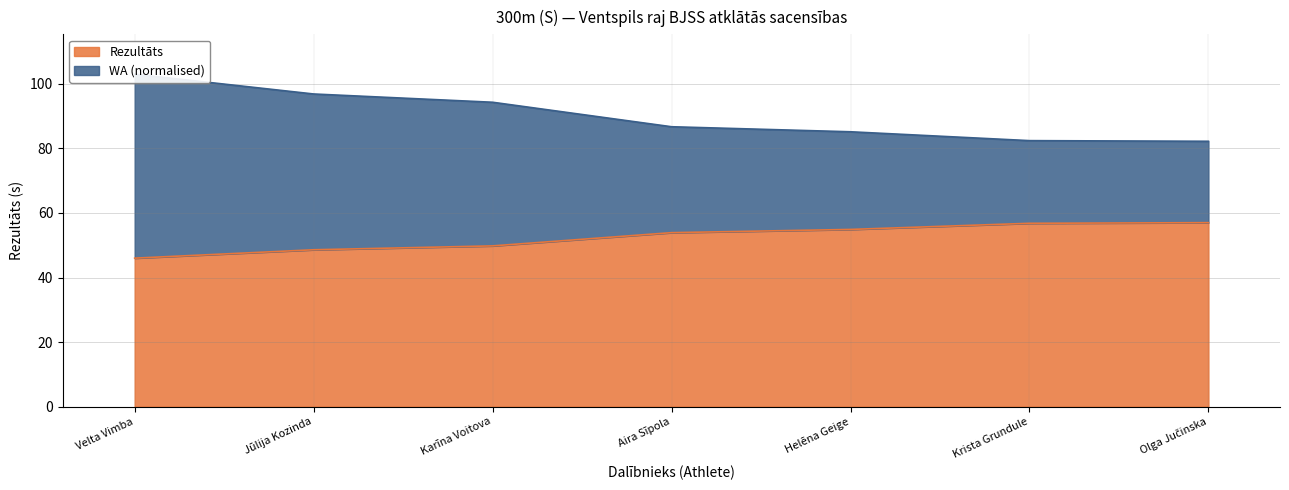

The WA series shows 137.1 at Velta Vimba. True or false?

False